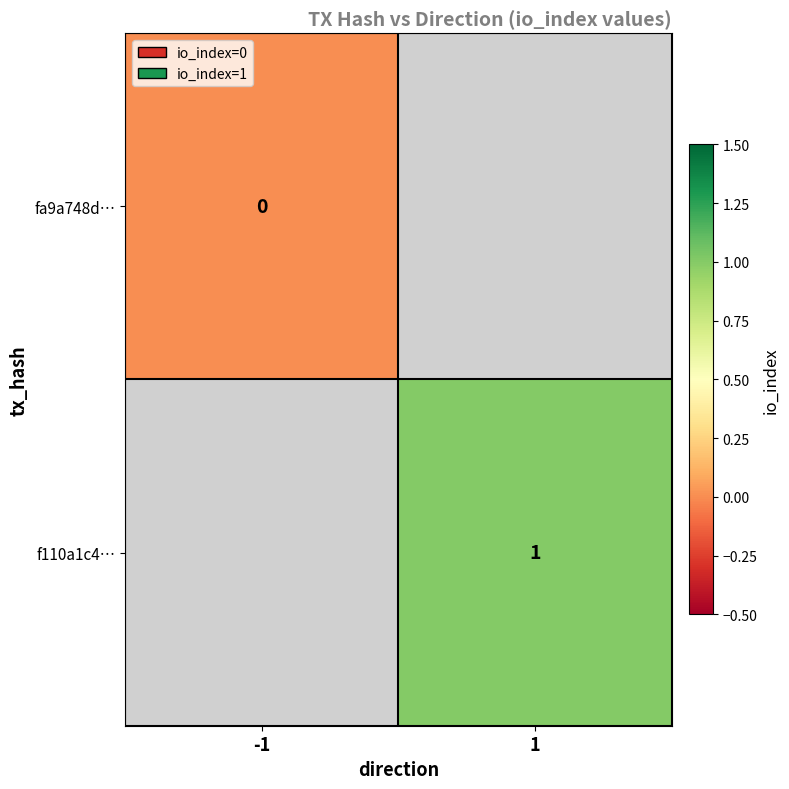

Is it true that f110a1c4… equals 2 at 1?

False